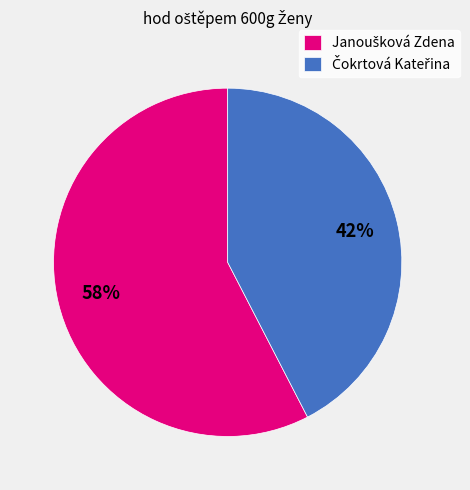

To the nearest percent, what is the average slice percentage?

50%